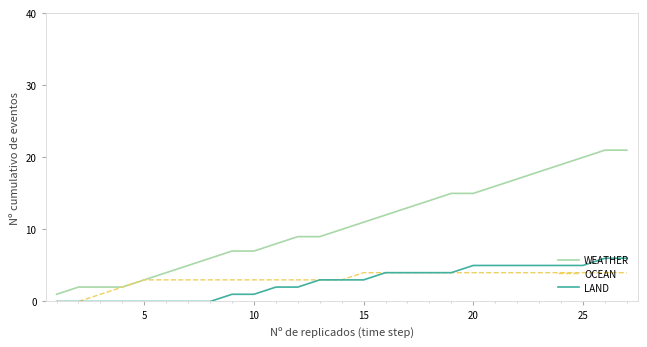

Which series has the largest total across all categories?

WEATHER